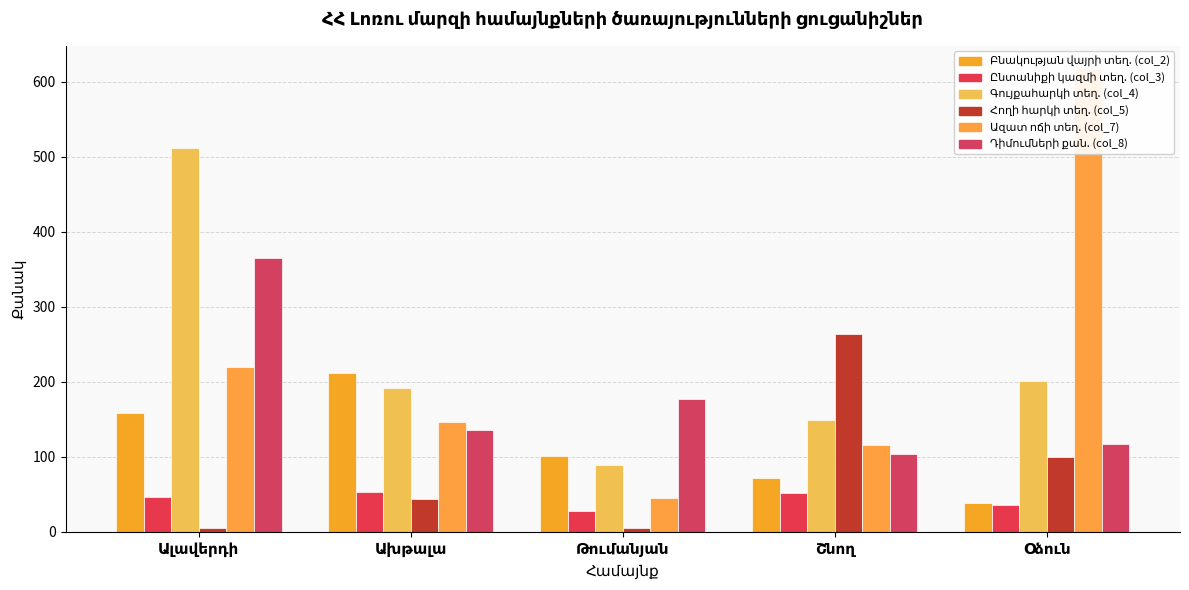

List the series in order of their peak value, highest first.

Ազատ ոճի տեղ. (col_7), Գույքահարկի տեղ. (col_4), Դիմումների քան. (col_8), Հողի հարկի տեղ. (col_5), Բնակության վայրի տեղ. (col_2), Ընտանիքի կազմի տեղ. (col_3)